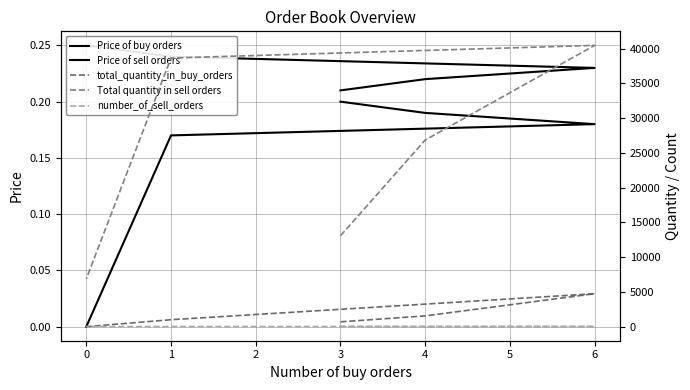

What is the greatest value displayed?

40479.0